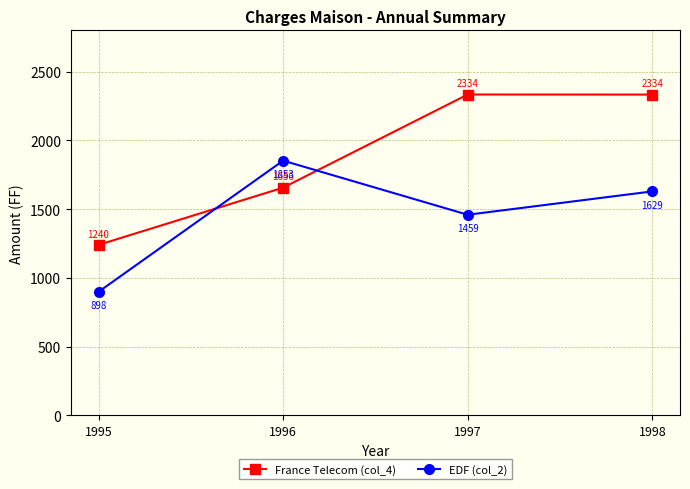

Where do France Telecom (col_4) and EDF (col_2) first cross each other?

1995 and 1996